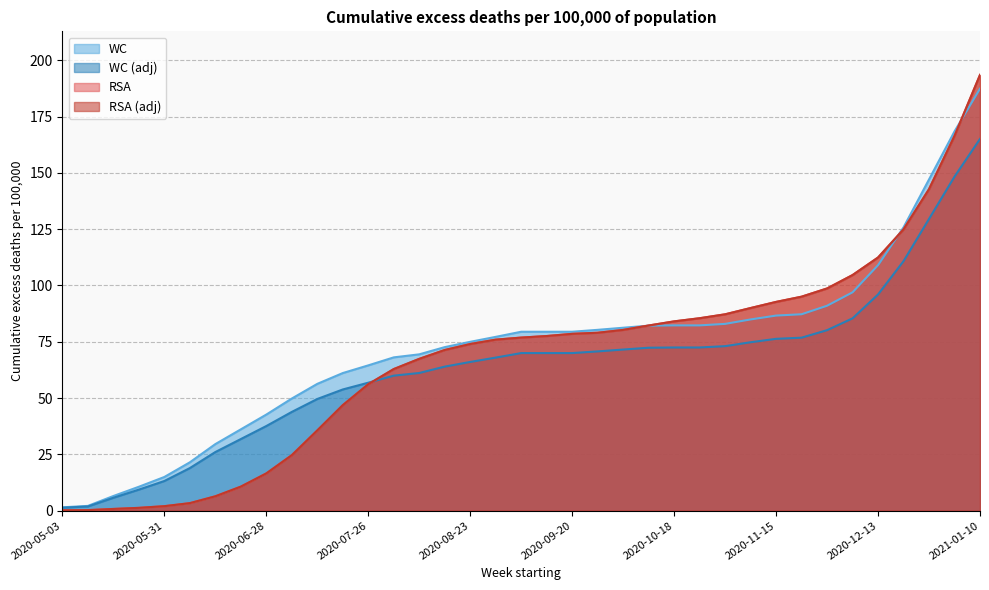

How many data points in WC (adj) are less than 69?

18